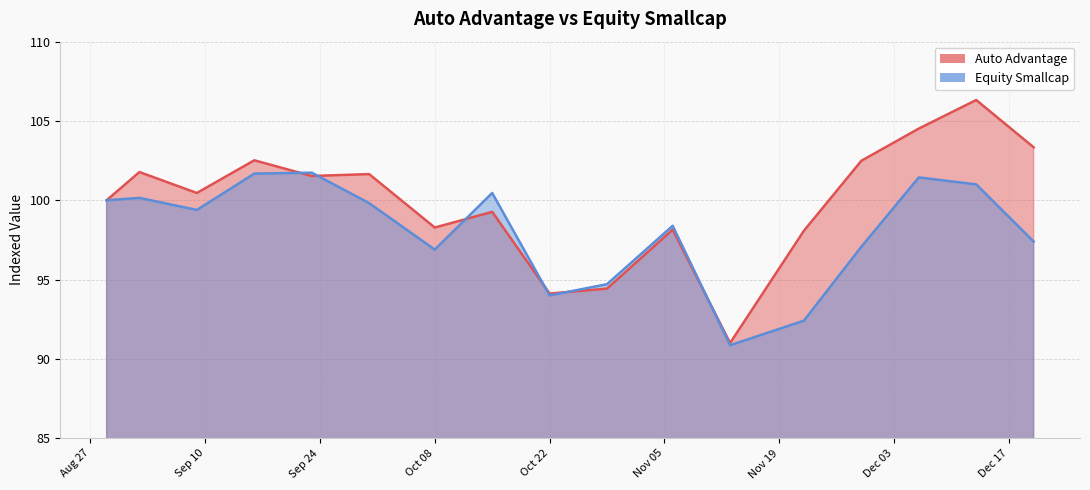

Count the number of data series in this chart.

2